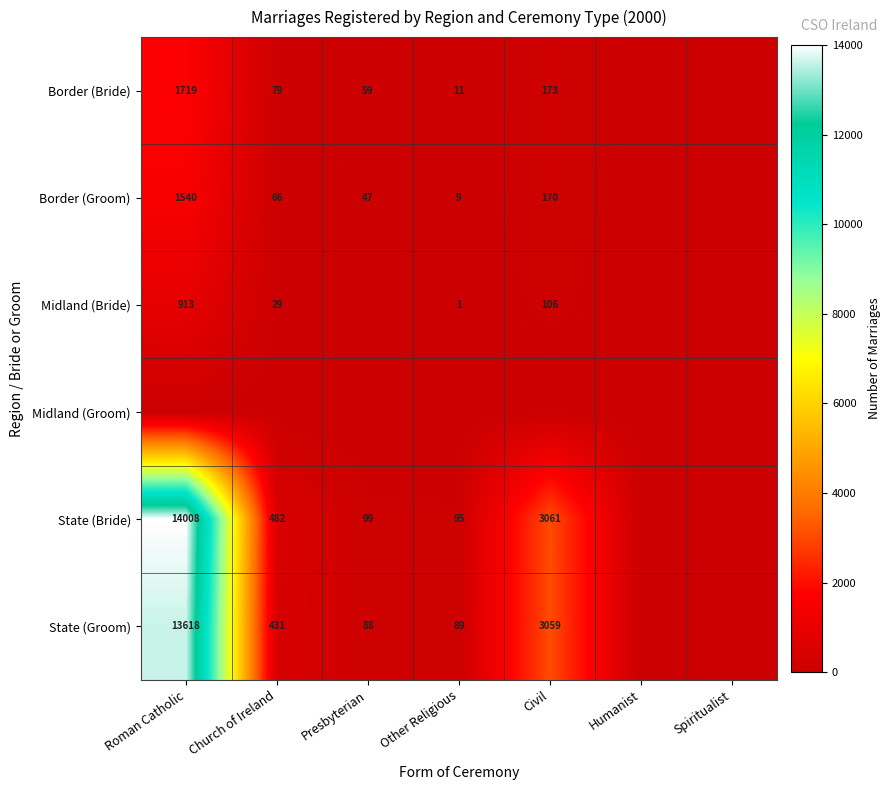

Is it true that Border (Groom) equals 67 at Presbyterian?

False